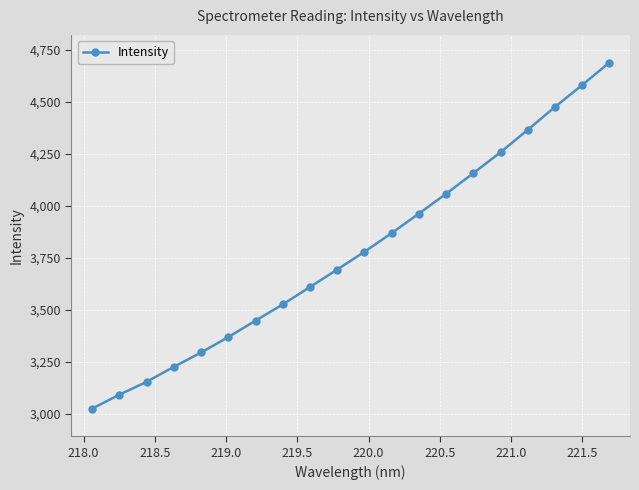

What is the minimum value shown in the chart?

3025.0